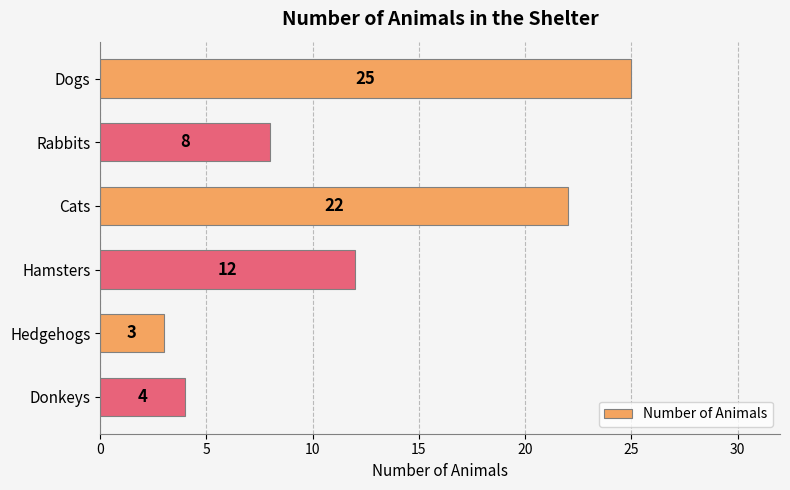

How many bars are there in total?

6